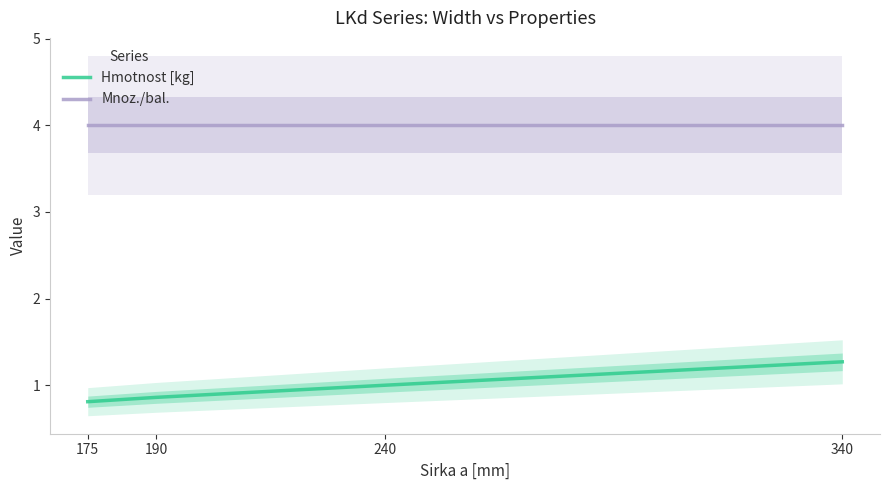

Where is Mnoz./bal. nearest to the value 4?

175